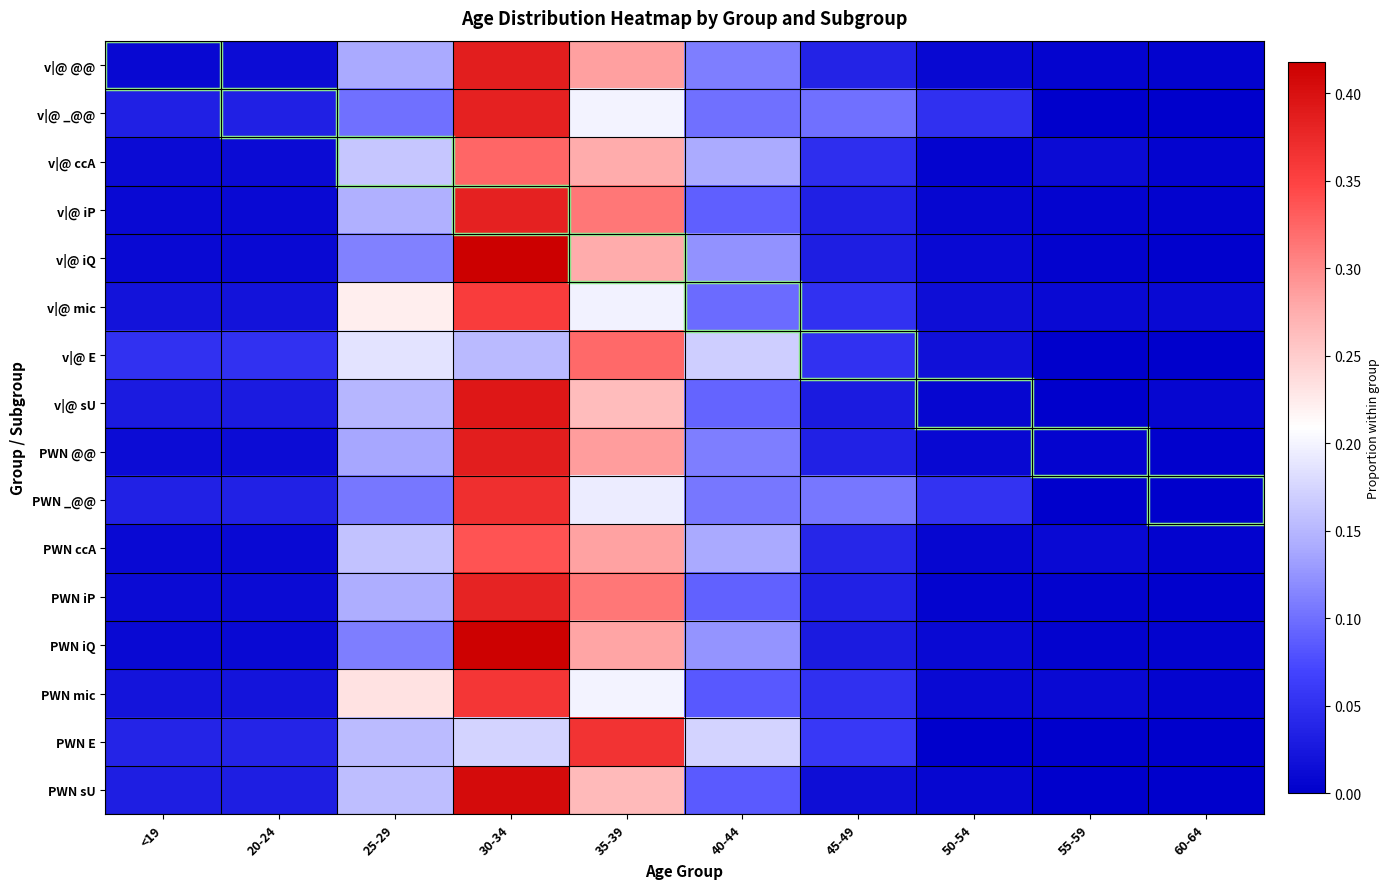

Reading right to left, what are all the values shown in this chart?

v|@ @@: 60-64=0.0	55-59=0.0	50-54=0.0	45-49=0.0	40-44=0.1	35-39=0.3	30-34=0.4	25-29=0.1	20-24=0.0	<19=0.0
v|@ _@@: 60-64=0.0	55-59=0.0	50-54=0.1	45-49=0.1	40-44=0.1	35-39=0.2	30-34=0.4	25-29=0.1	20-24=0.0	<19=0.0
v|@ ccA: 60-64=0.0	55-59=0.0	50-54=0.0	45-49=0.0	40-44=0.1	35-39=0.3	30-34=0.3	25-29=0.2	20-24=0.0	<19=0.0
v|@ iP: 60-64=0.0	55-59=0.0	50-54=0.0	45-49=0.0	40-44=0.1	35-39=0.3	30-34=0.4	25-29=0.1	20-24=0.0	<19=0.0
v|@ iQ: 60-64=0.0	55-59=0.0	50-54=0.0	45-49=0.0	40-44=0.1	35-39=0.3	30-34=0.4	25-29=0.1	20-24=0.0	<19=0.0
v|@ mic: 60-64=0.0	55-59=0.0	50-54=0.0	45-49=0.1	40-44=0.1	35-39=0.2	30-34=0.4	25-29=0.2	20-24=0.0	<19=0.0
v|@ E: 60-64=0.0	55-59=0.0	50-54=0.0	45-49=0.1	40-44=0.2	35-39=0.3	30-34=0.2	25-29=0.2	20-24=0.1	<19=0.1
v|@ sU: 60-64=0.0	55-59=0.0	50-54=0.0	45-49=0.0	40-44=0.1	35-39=0.3	30-34=0.4	25-29=0.1	20-24=0.0	<19=0.0
PWN @@: 60-64=0.0	55-59=0.0	50-54=0.0	45-49=0.0	40-44=0.1	35-39=0.3	30-34=0.4	25-29=0.1	20-24=0.0	<19=0.0
PWN _@@: 60-64=0.0	55-59=0.0	50-54=0.1	45-49=0.1	40-44=0.1	35-39=0.2	30-34=0.4	25-29=0.1	20-24=0.0	<19=0.0
PWN ccA: 60-64=0.0	55-59=0.0	50-54=0.0	45-49=0.0	40-44=0.1	35-39=0.3	30-34=0.3	25-29=0.2	20-24=0.0	<19=0.0
PWN iP: 60-64=0.0	55-59=0.0	50-54=0.0	45-49=0.0	40-44=0.1	35-39=0.3	30-34=0.4	25-29=0.1	20-24=0.0	<19=0.0
PWN iQ: 60-64=0.0	55-59=0.0	50-54=0.0	45-49=0.0	40-44=0.1	35-39=0.3	30-34=0.4	25-29=0.1	20-24=0.0	<19=0.0
PWN mic: 60-64=0.0	55-59=0.0	50-54=0.0	45-49=0.1	40-44=0.1	35-39=0.2	30-34=0.4	25-29=0.2	20-24=0.0	<19=0.0
PWN E: 60-64=0.0	55-59=0.0	50-54=0.0	45-49=0.1	40-44=0.2	35-39=0.4	30-34=0.2	25-29=0.2	20-24=0.0	<19=0.0
PWN sU: 60-64=0.0	55-59=0.0	50-54=0.0	45-49=0.0	40-44=0.1	35-39=0.3	30-34=0.4	25-29=0.2	20-24=0.0	<19=0.0